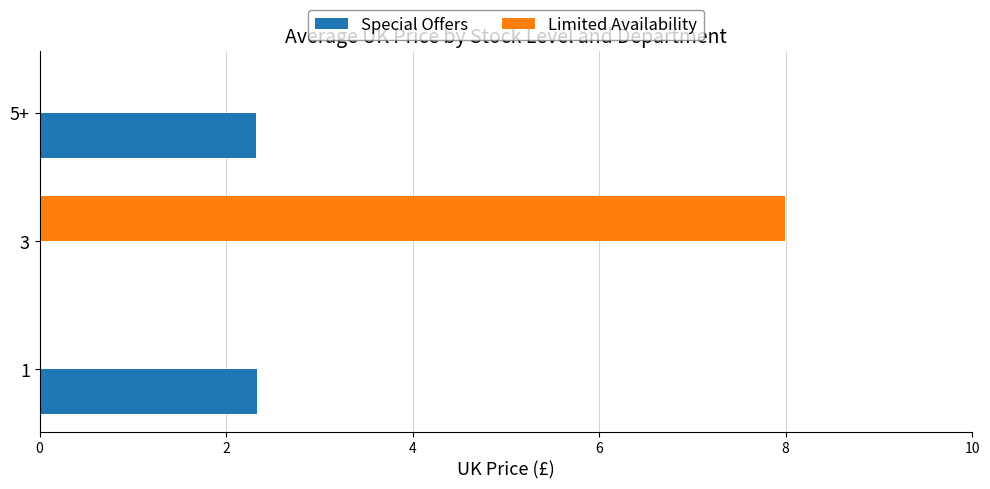

Between 1 and 3, which series saw the biggest shift?

Limited Availability